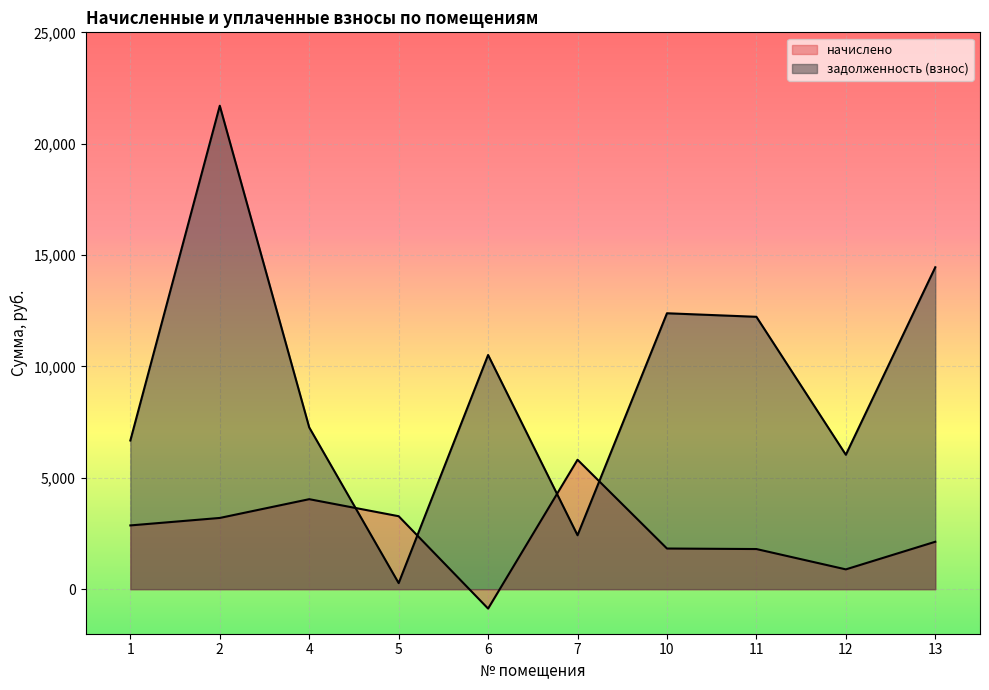

Count the number of categories in the chart.

10